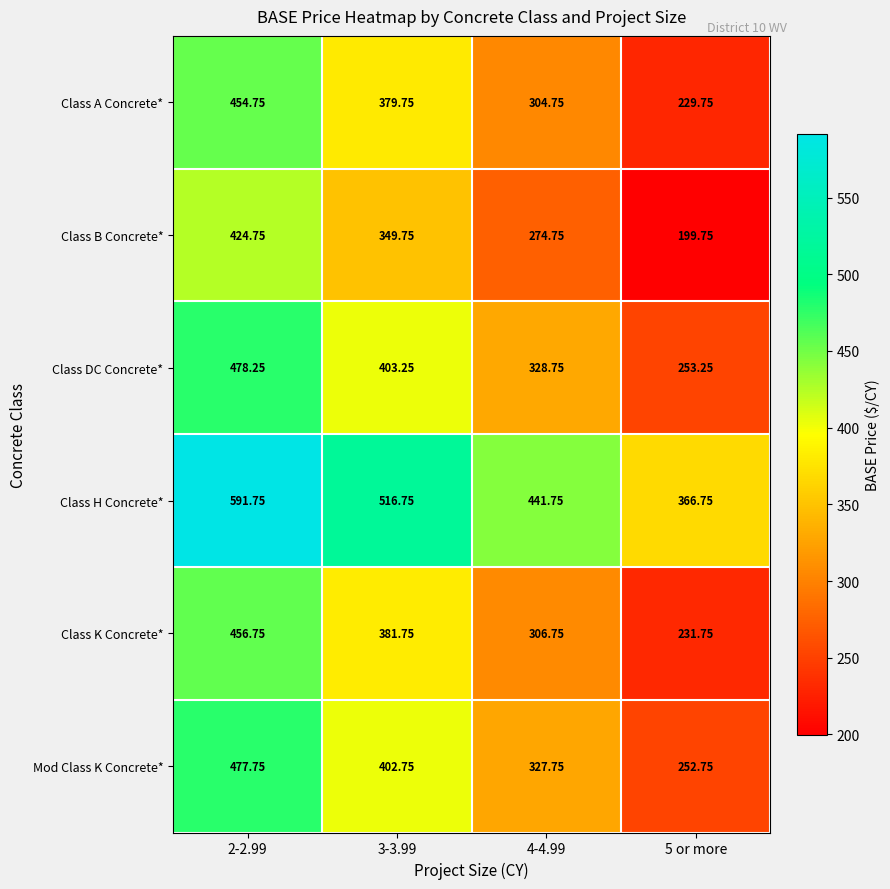

Rank the series at 5 or more from highest to lowest value.

Class H Concrete*, Class DC Concrete*, Mod Class K Concrete*, Class K Concrete*, Class A Concrete*, Class B Concrete*